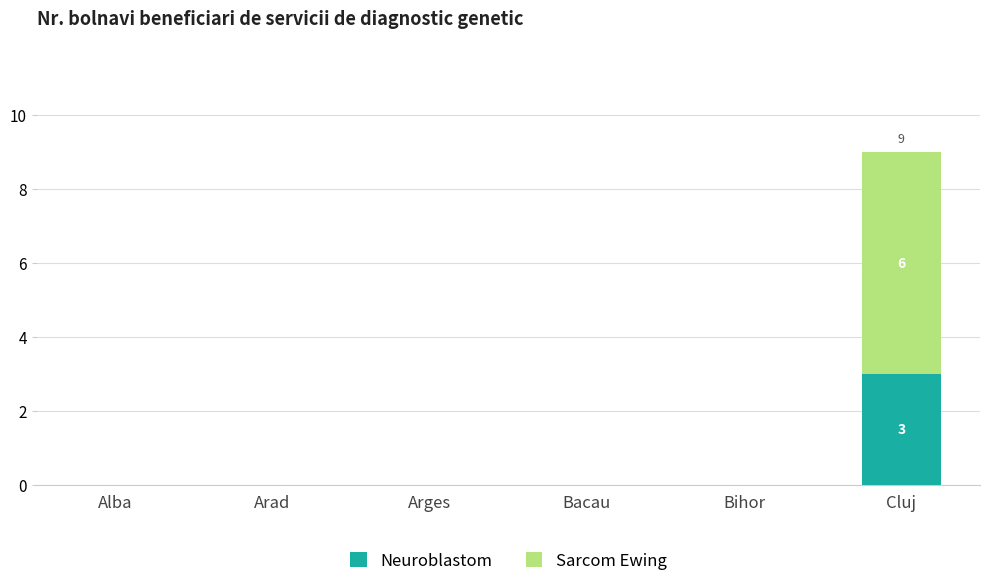

Reading right to left, what are the values for Neuroblastom?

Cluj=3	Bihor=0	Bacau=0	Arges=0	Arad=0	Alba=0